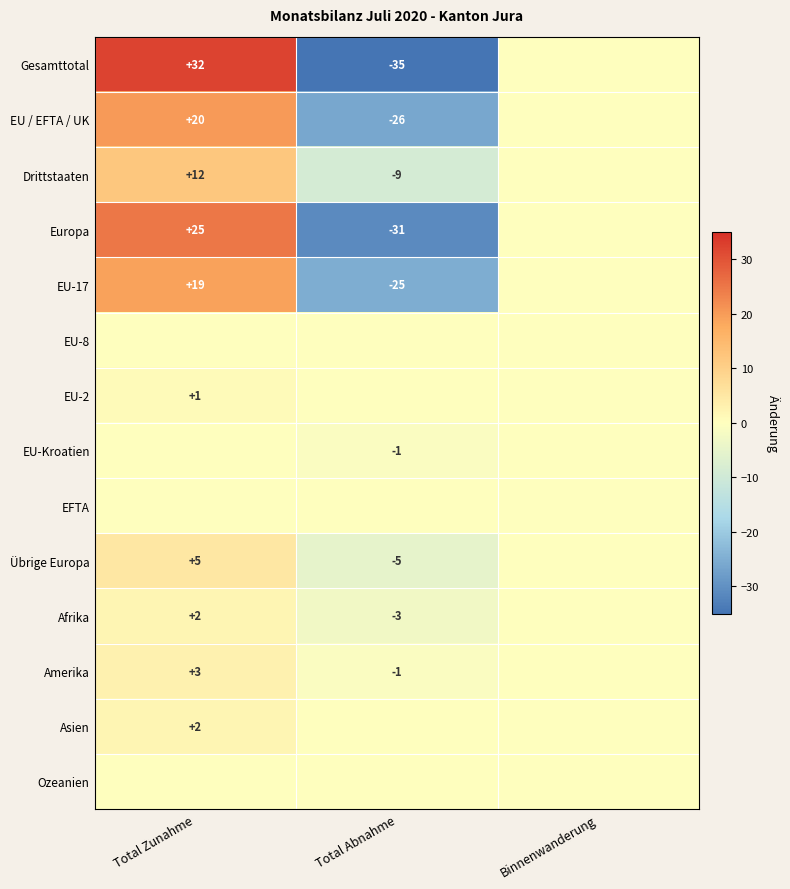

What is the spread (max minus min) of values at Total Abnahme?

35